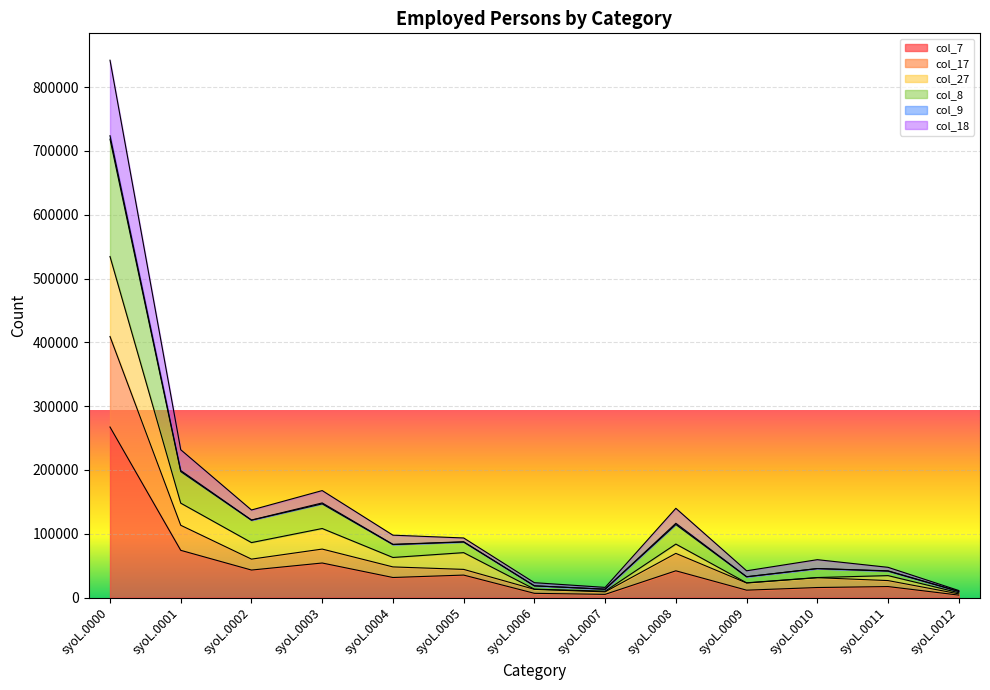

Is it true that col_17 equals 47970 at syoL.0004?

True